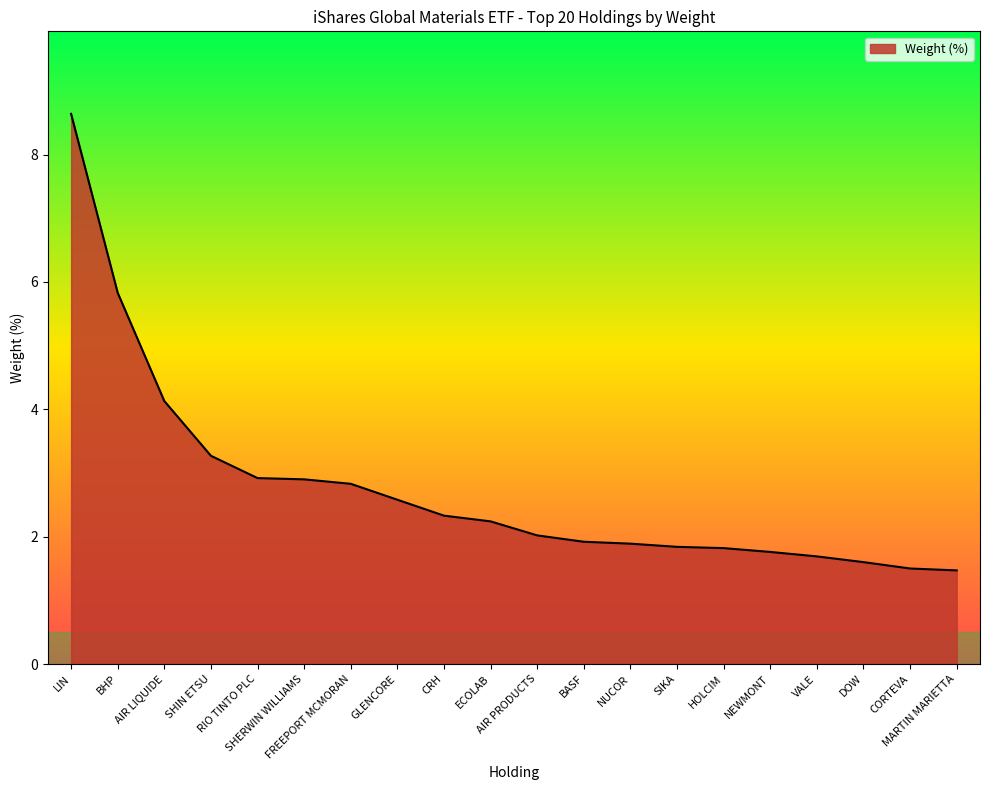

What is the greatest value displayed?

8.6